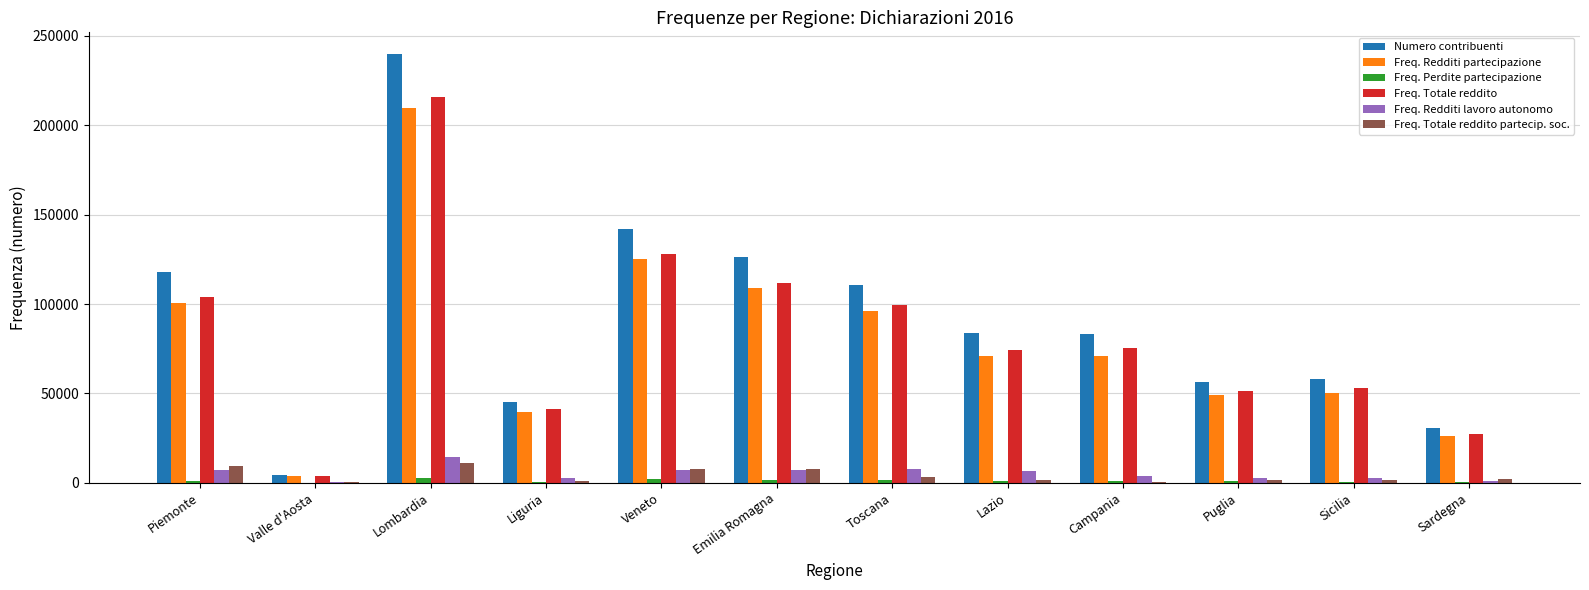

What is the total value across all series at Emilia Romagna?

363569